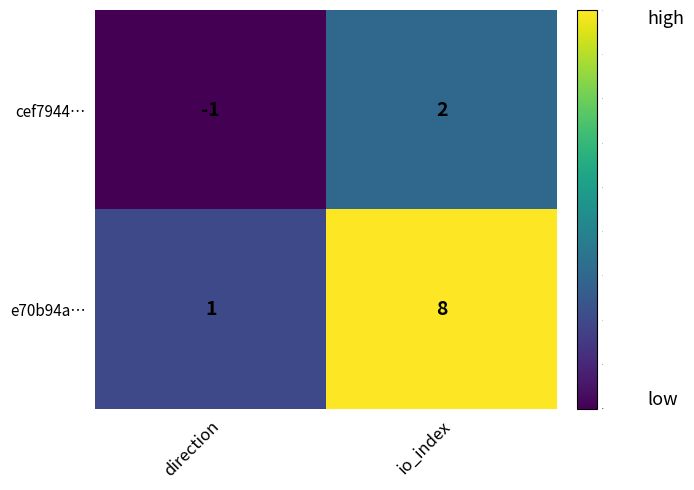

What is the spread (max minus min) of values at direction?

2